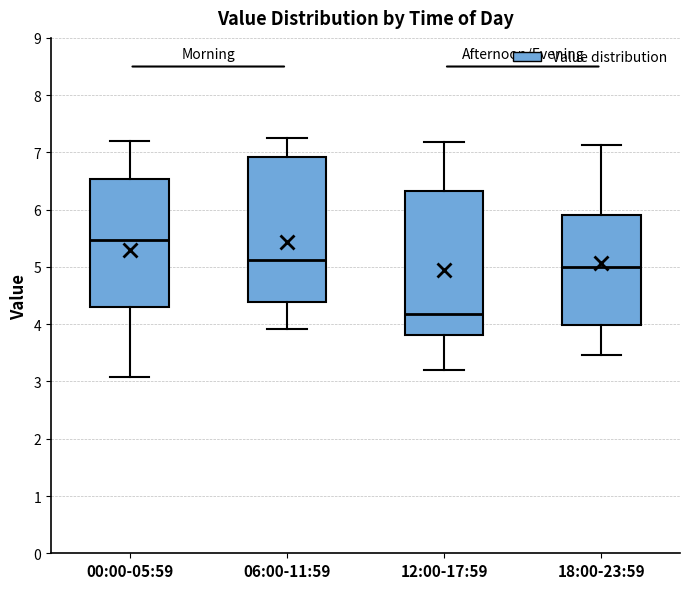

Which box's median line is the highest?

00:00-05:59